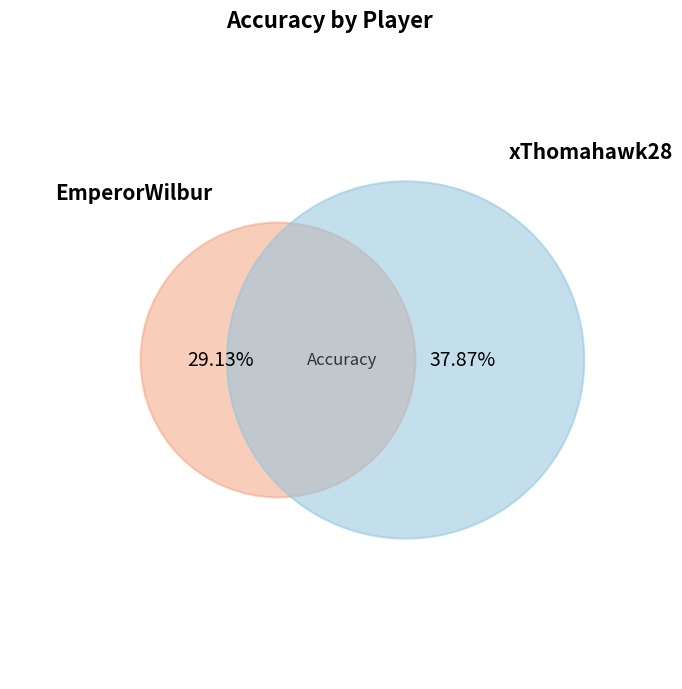

Which category has the biggest portion of the pie?

xThomahawk28